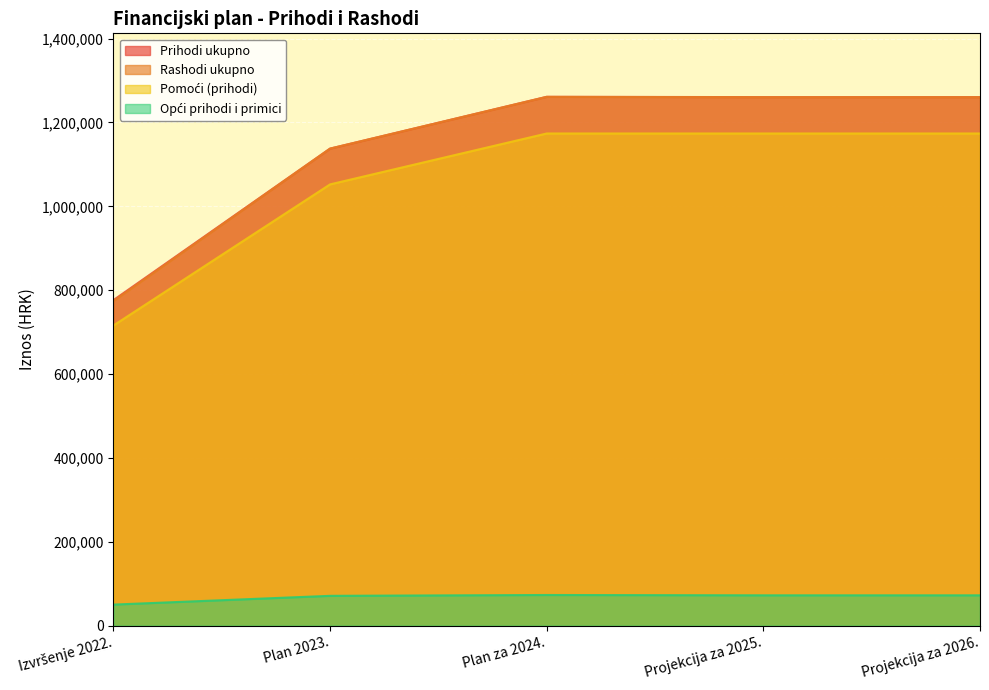

Which series has the widest spread of values?

Rashodi ukupno